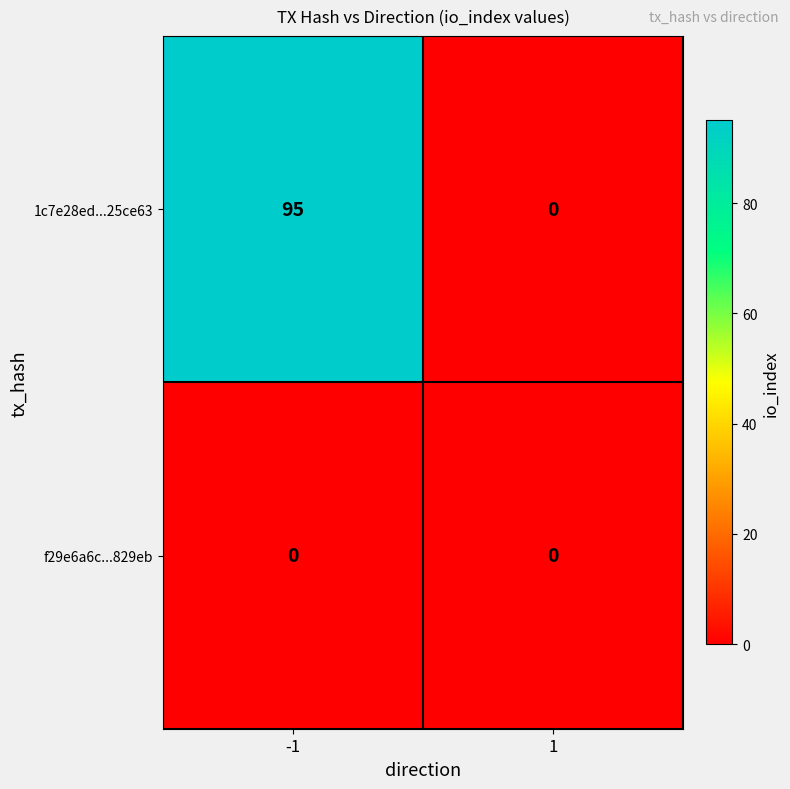

Reading right to left, extract all data points from this chart.

1c7e28ed...25ce63: 1=0	-1=95
f29e6a6c...829eb: 1=0	-1=0